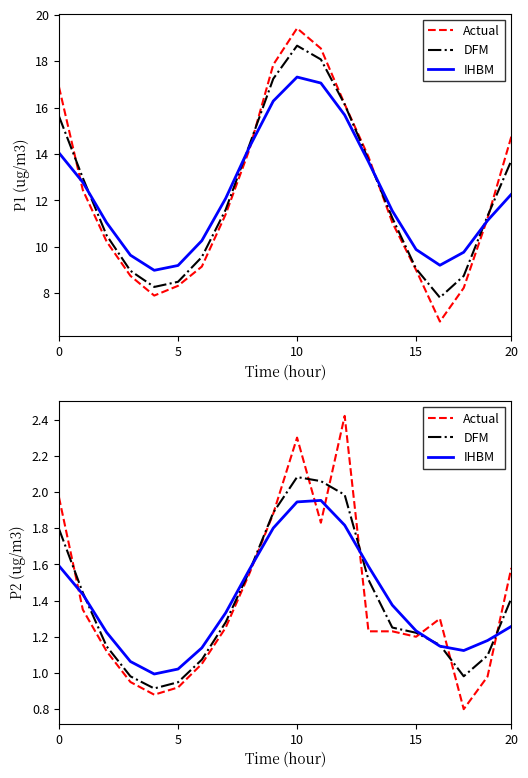

Between 7 and 6, which is larger?

7